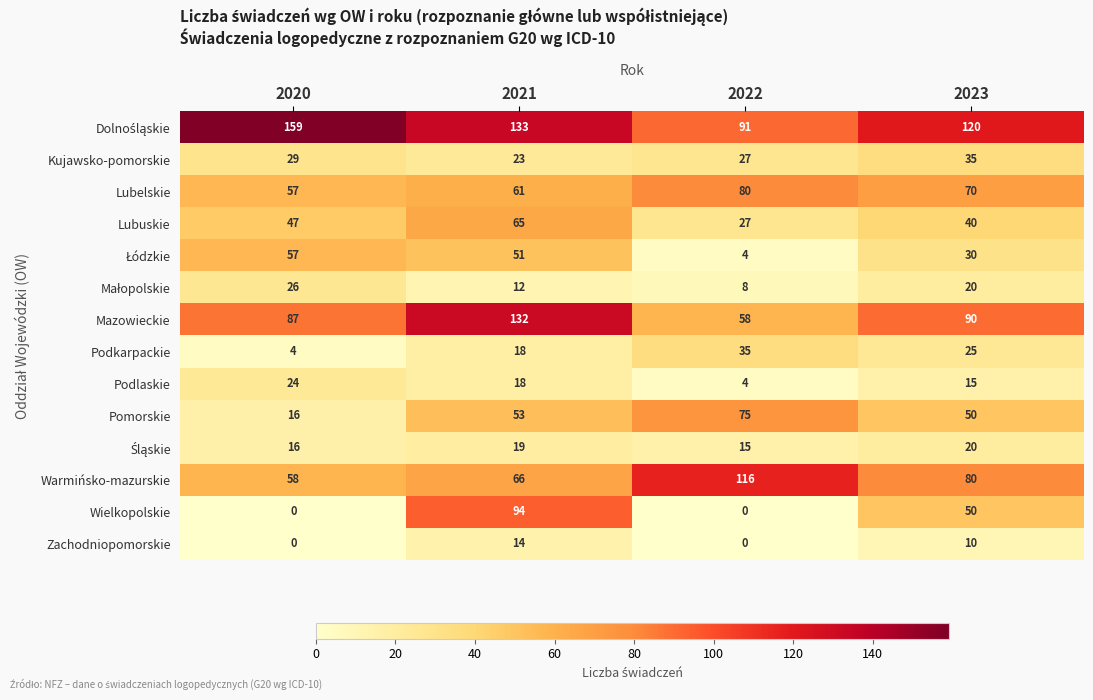

Which series has the largest range (max minus min)?

Wielkopolskie